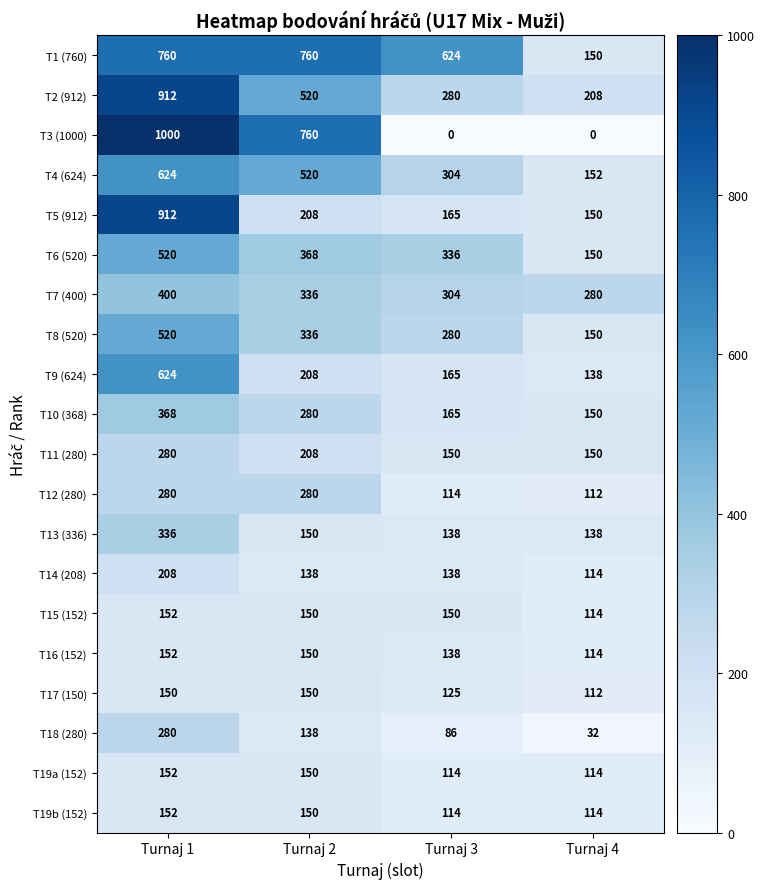

Which series has the largest range (max minus min)?

T3 (1000)